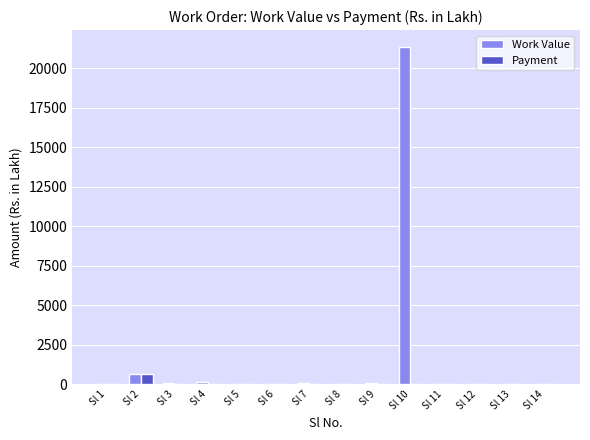

What is the difference between the Work Value values at Sl 7 and Sl 10?

21247.1